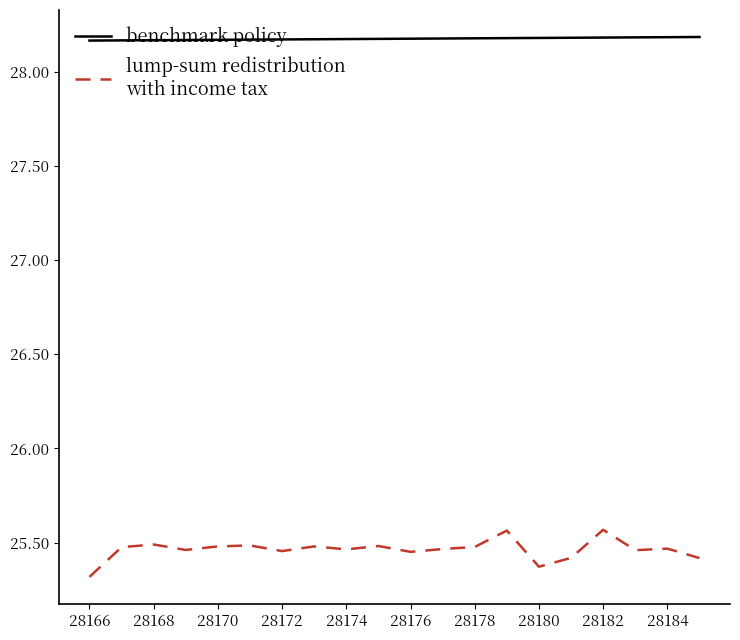

What is the minimum value shown in the chart?

25.3